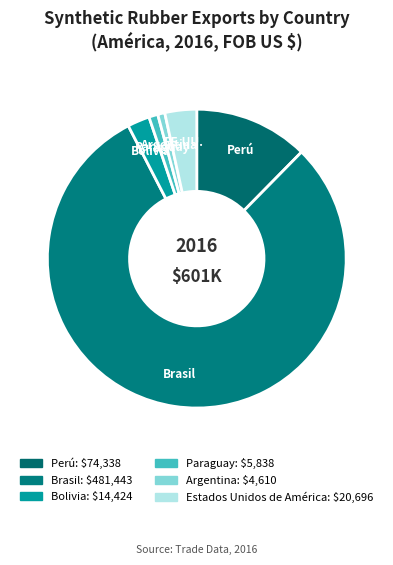

How many segments does this pie chart have?

6